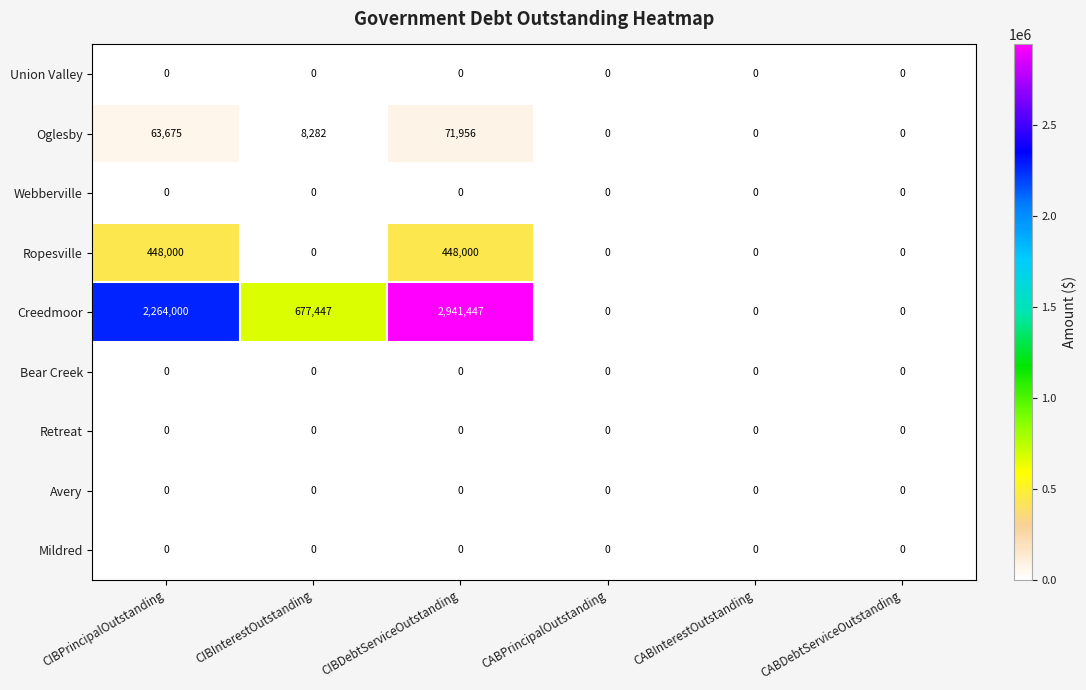

Which series has the widest spread of values?

Creedmoor